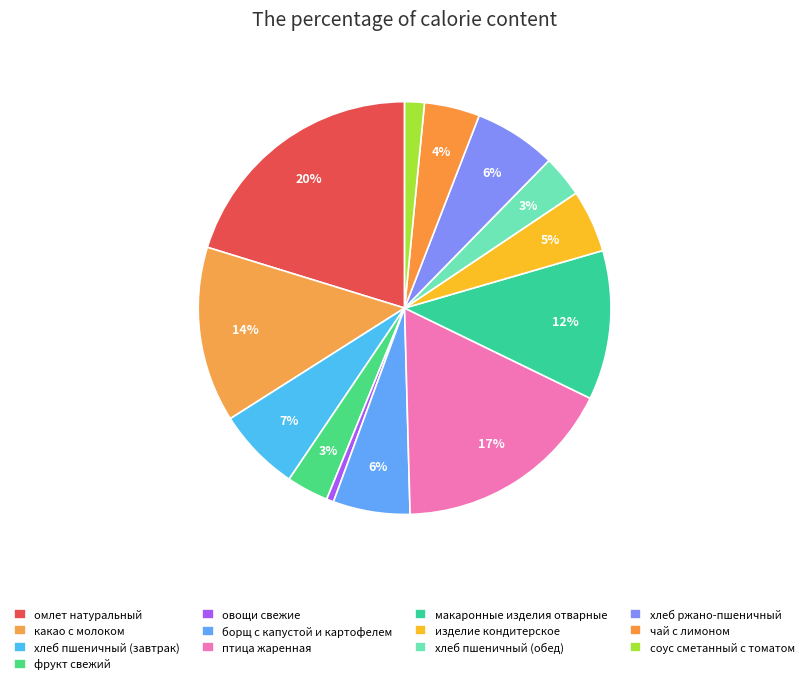

Is it true that хлеб пшеничный (завтрак) is 1% of the pie?

False